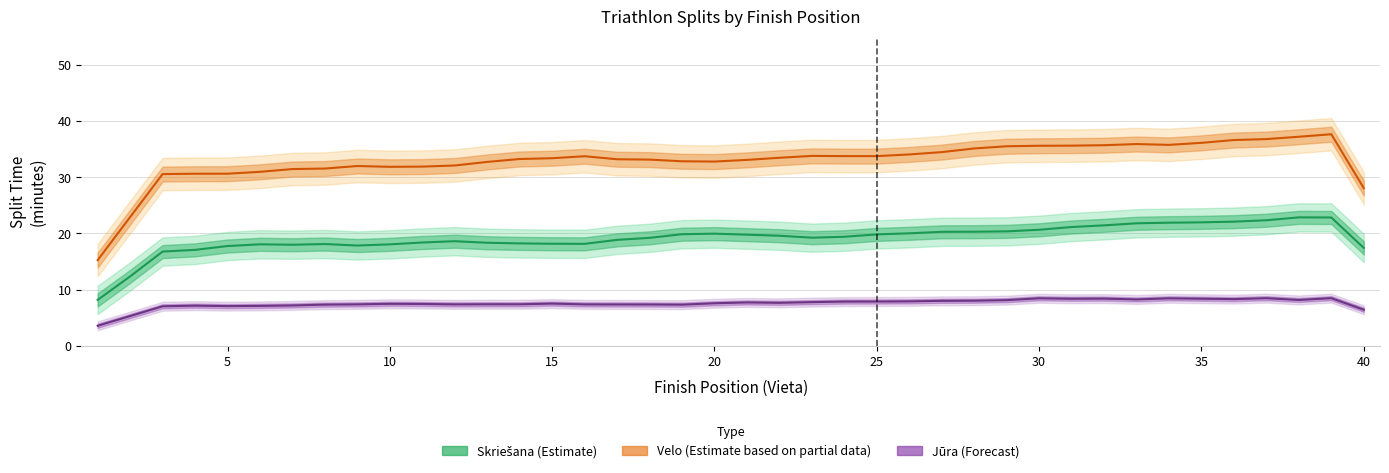

The value of Velo (Estimate based on partial data) at 5 is 19.5. True or false?

False